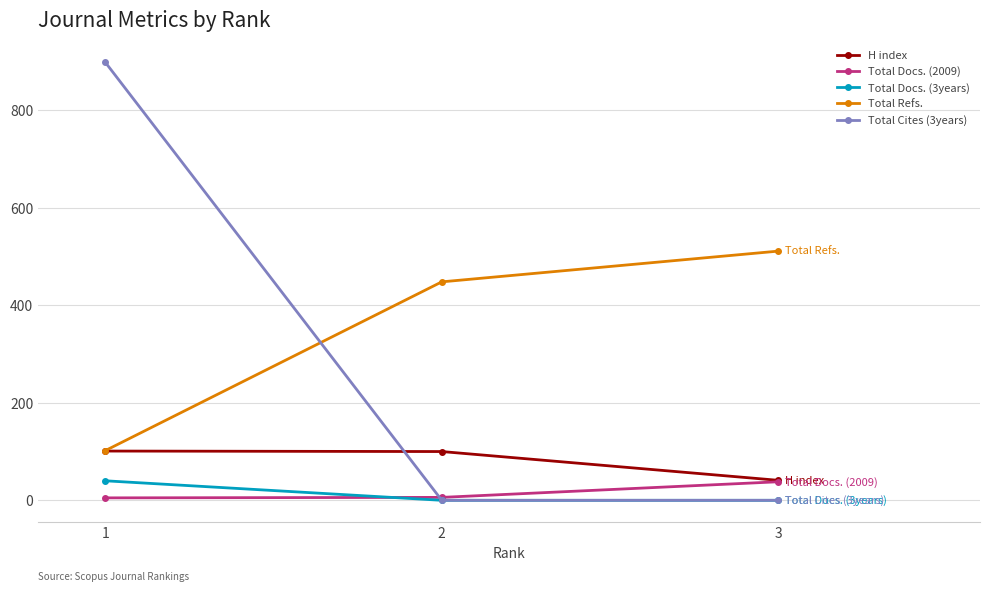

Is the value of Total Docs. (3years) at 1 greater than the value of Total Refs. at 3?

No